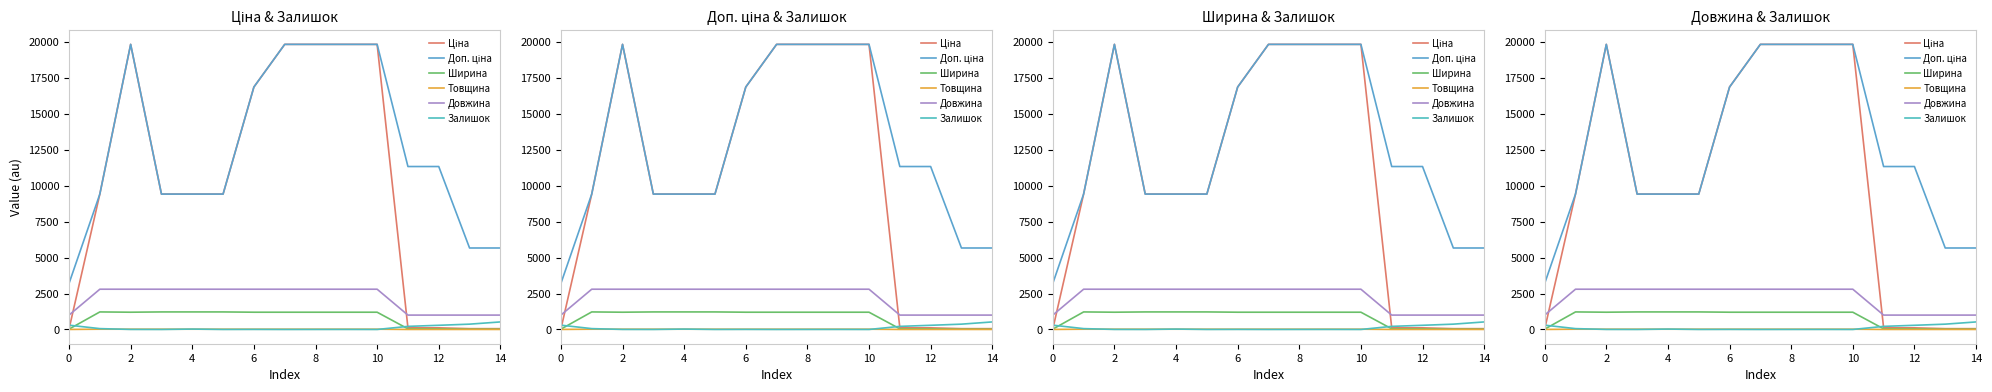

What is the value of the Довжина point at the 10th from the left?

2800.0